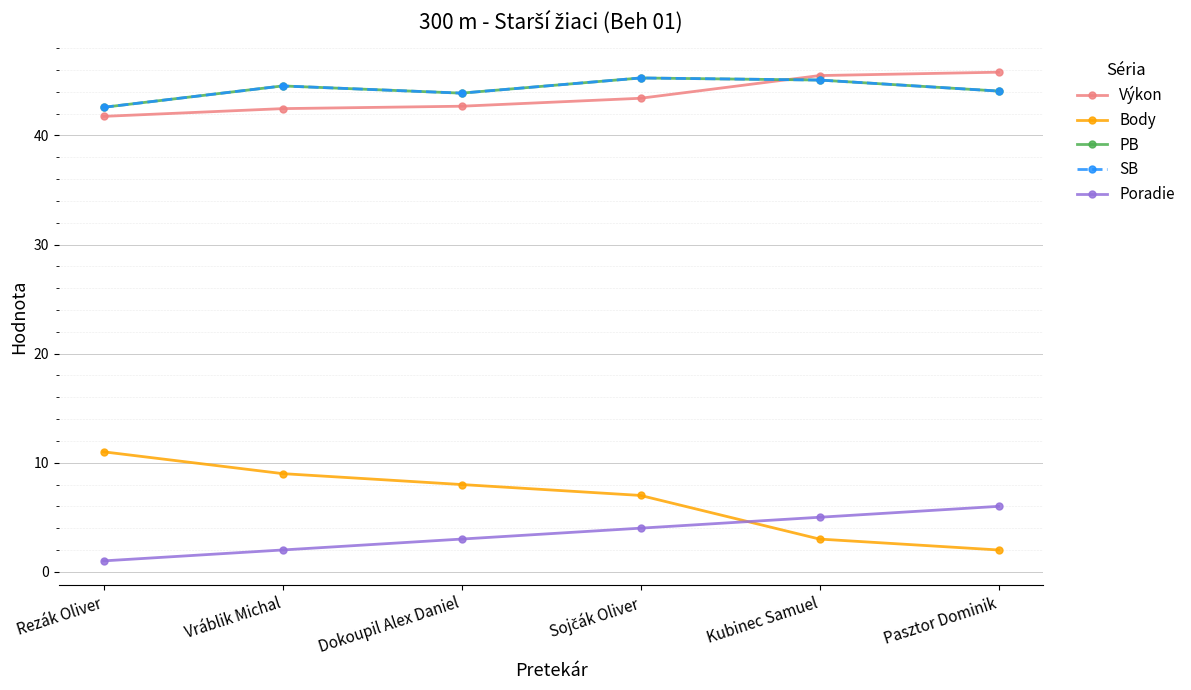

What is the value of the PB point at the 3rd from the left?

43.9